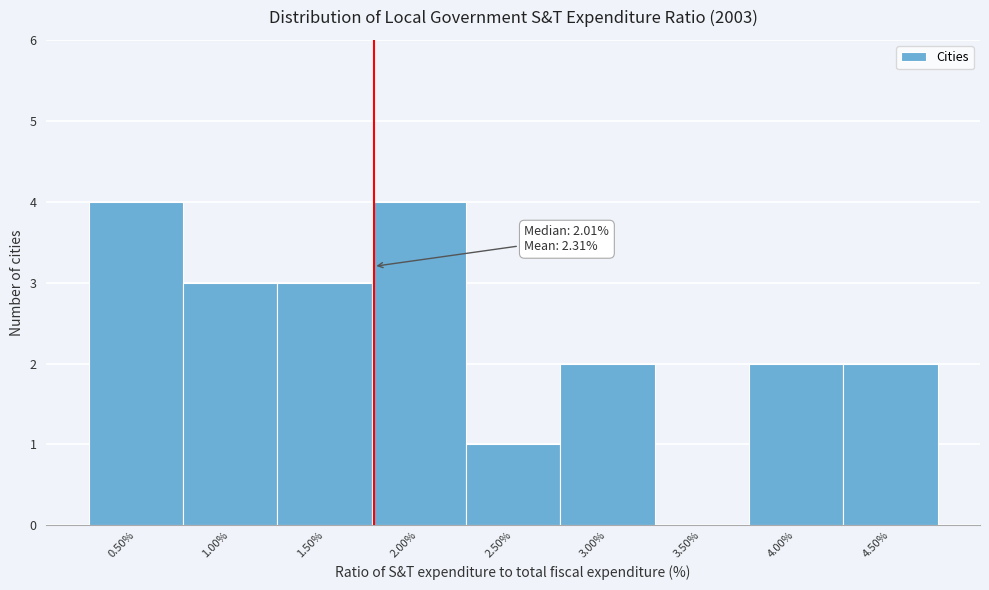

Reading left to right, what are all the values shown in this chart?

0.50%=4	1.00%=3	1.50%=3	2.00%=4	2.50%=1	3.00%=2	3.50%=0	4.00%=2	4.50%=2